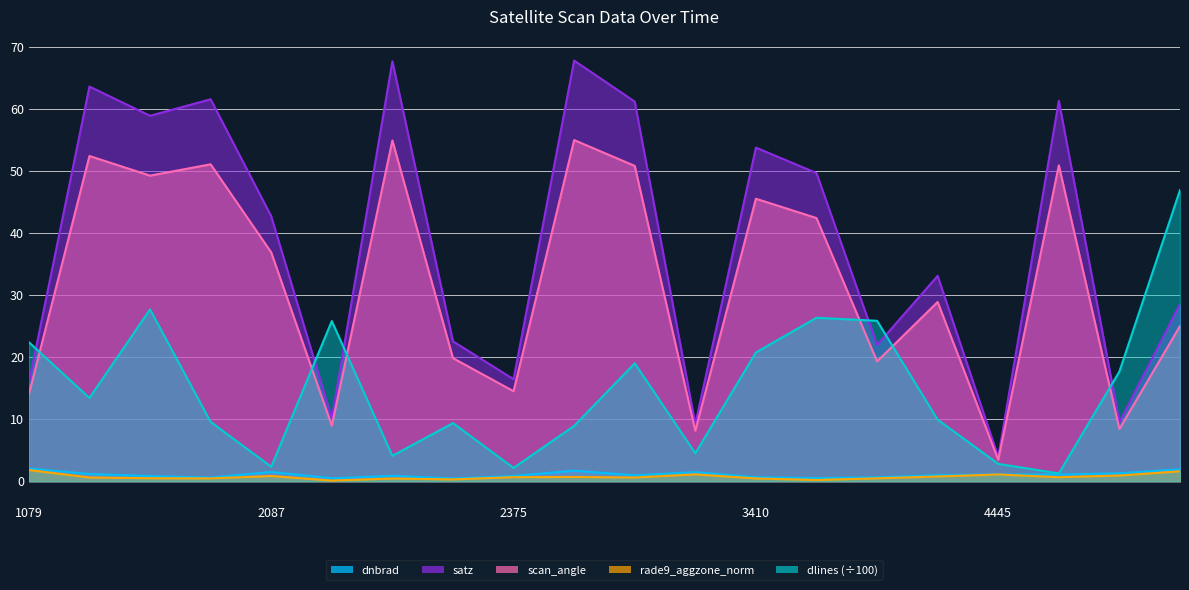

What is the maximum value shown in the chart?

67.9